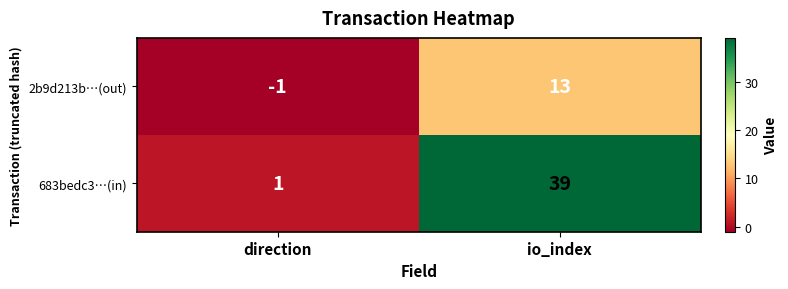

How many values in the 683bedc3…(in) series are below 39?

1